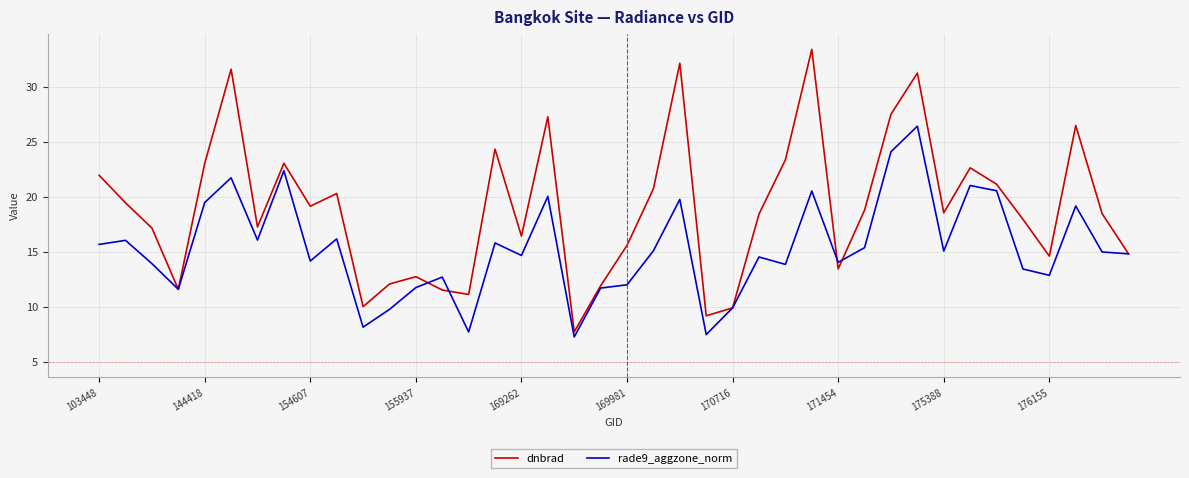

Rank the series by their maximum value, from lowest to highest.

rade9_aggzone_norm, dnbrad